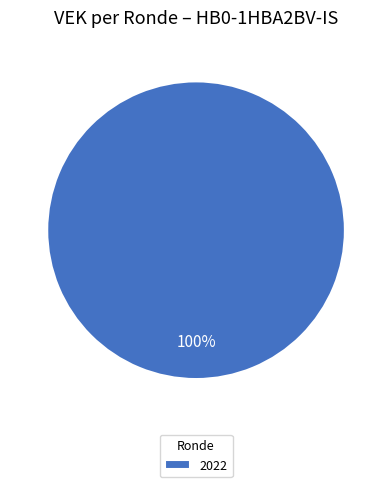

Count the number of slices in the pie.

1